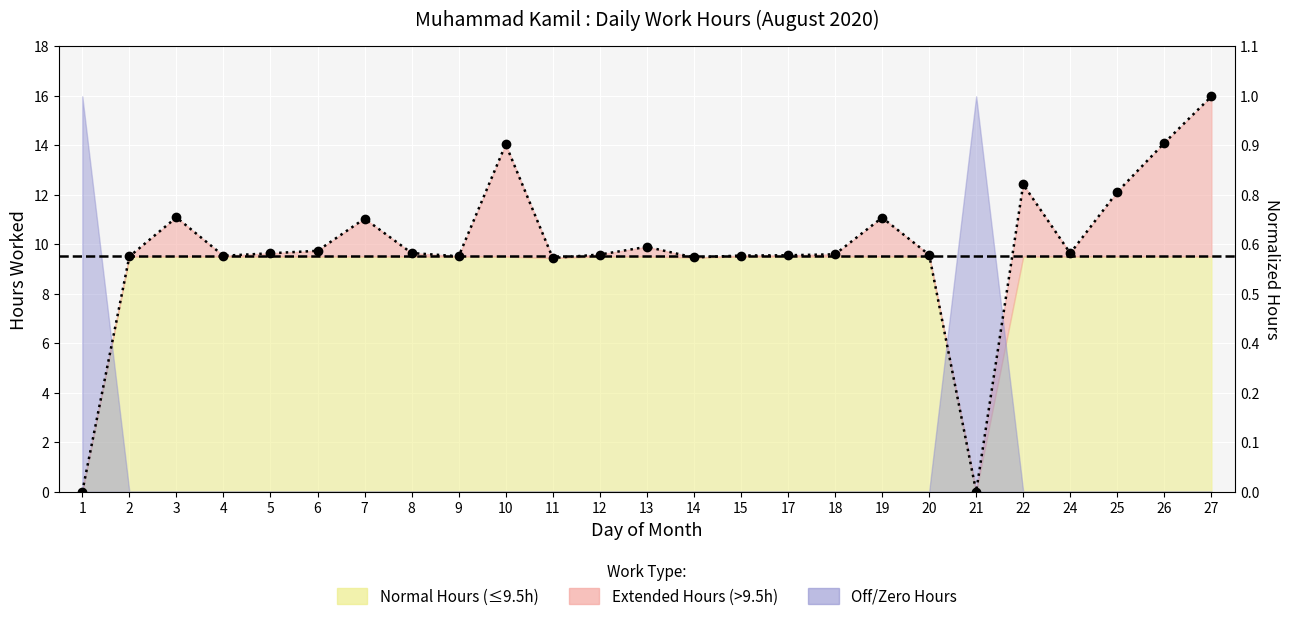

The chart shows a value of 9.5 at 9. True or false?

True